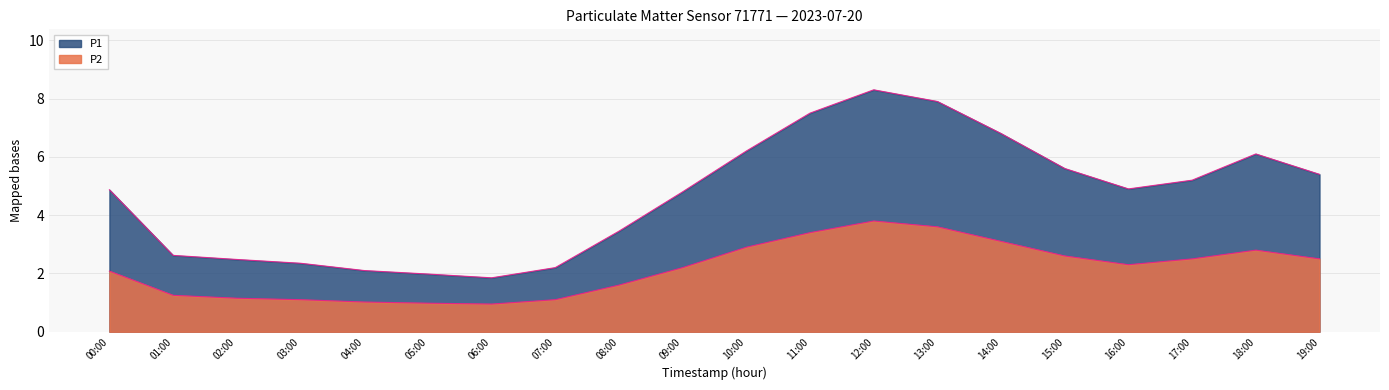

True or false: P1 and P2 intersect in this chart.

False